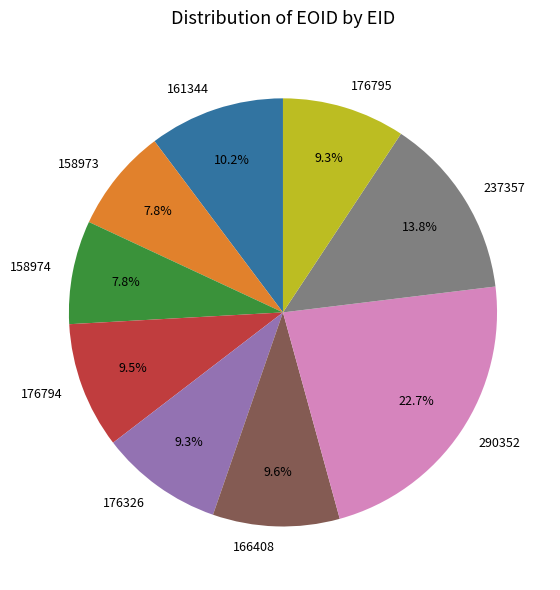

What is the largest slice in the pie chart?

290352